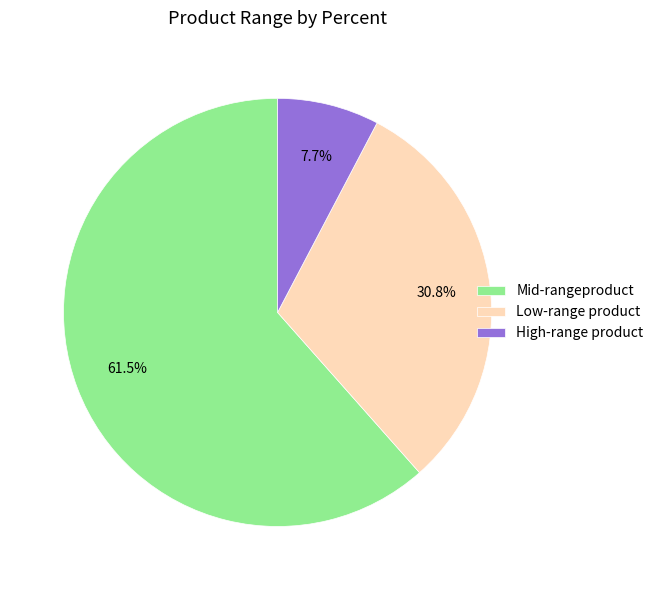

What percentage is NOT represented by Low-range product?

69.2%